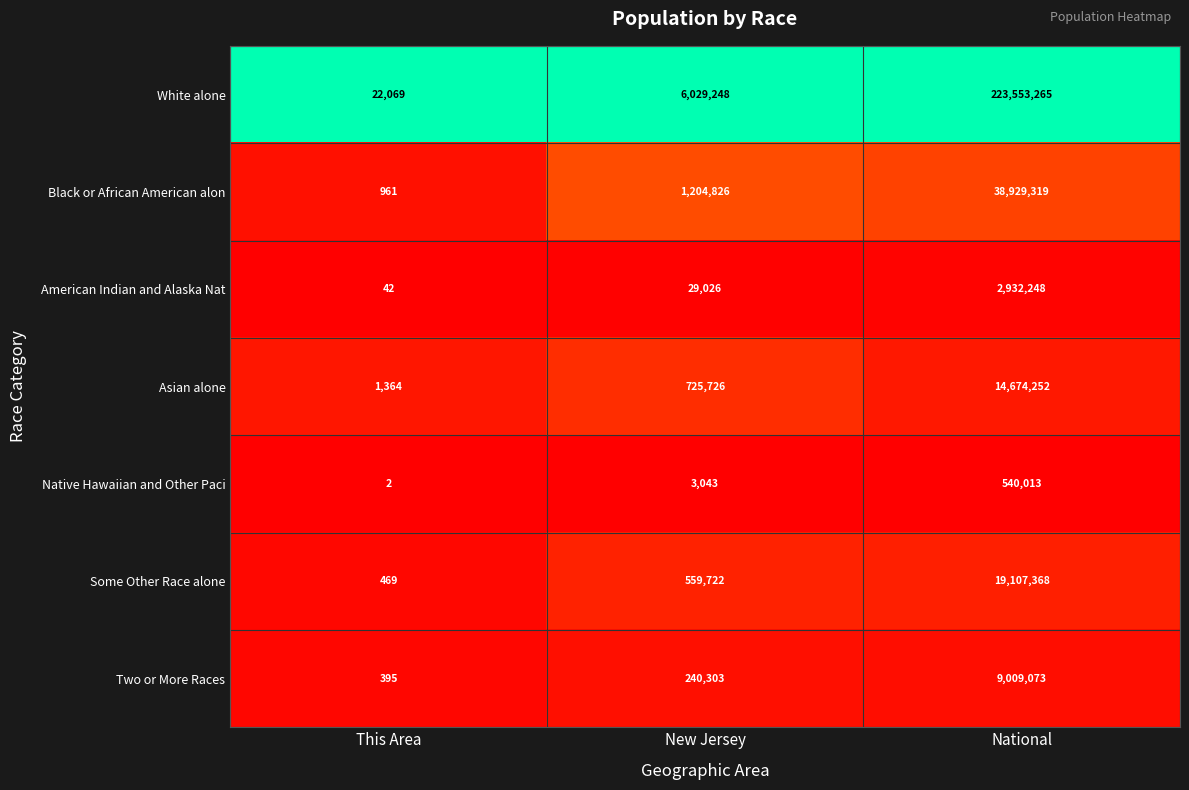

Reading right to left, list all the values displayed in this chart.

White alone: 223553265	6029248	22069
Black or African American alon: 38929319	1204826	961
American Indian and Alaska Nat: 2932248	29026	42
Asian alone: 14674252	725726	1364
Native Hawaiian and Other Paci: 540013	3043	2
Some Other Race alone: 19107368	559722	469
Two or More Races: 9009073	240303	395